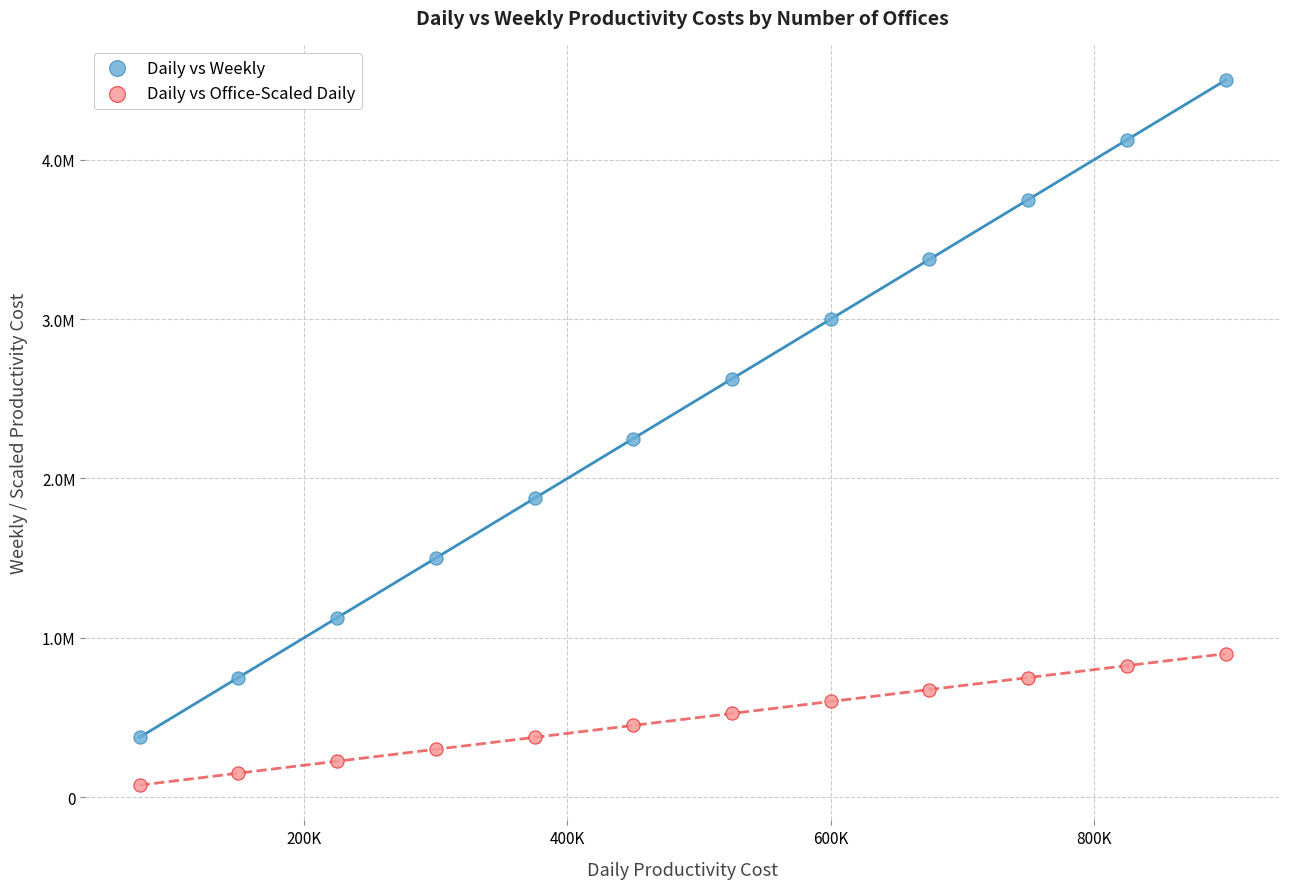

Which series has the widest spread of Y values?

Daily vs Weekly